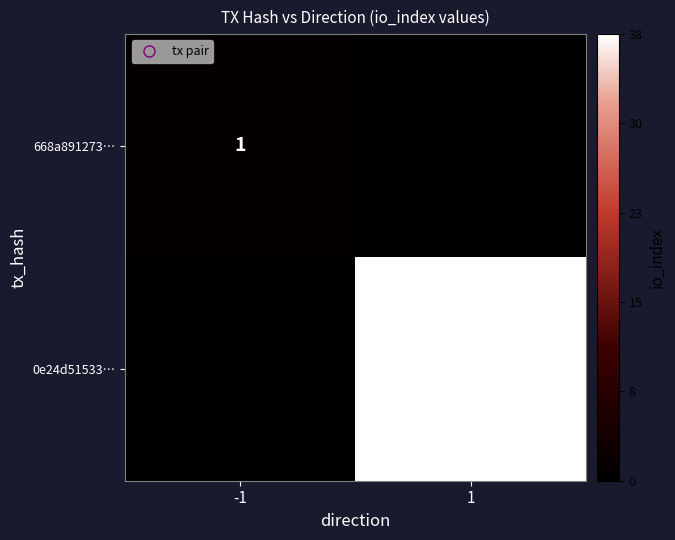

The value of 668a891273… at 1 is 0.0. True or false?

False